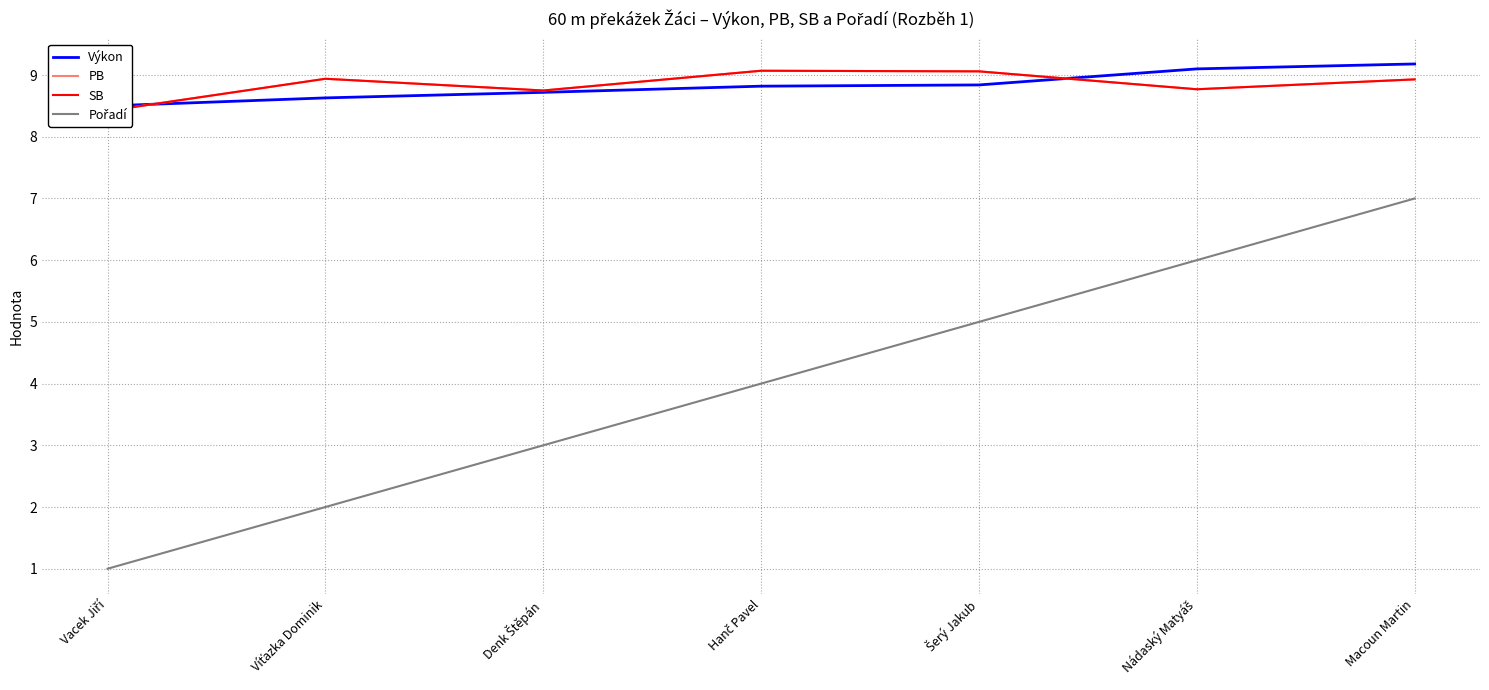

The PB series shows 8.9 at Víťazka Dominik. True or false?

True